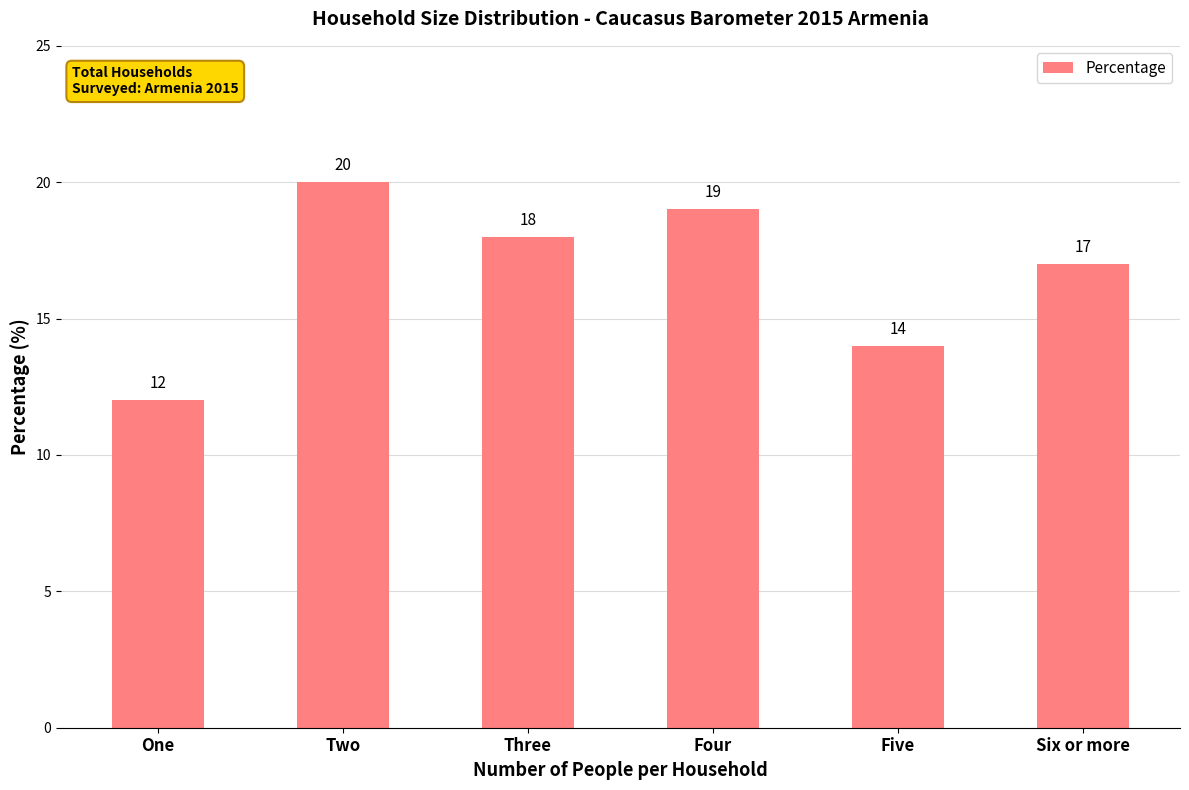

Does the chart contain stacked bars?

No